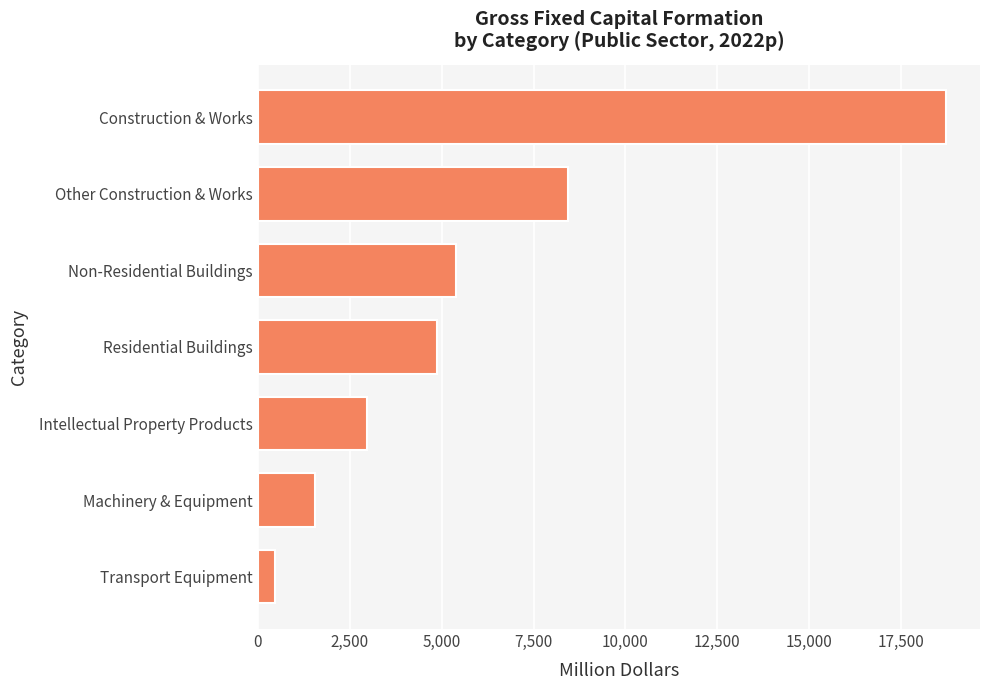

The value at Intellectual Property Products is 2964.1. True or false?

True